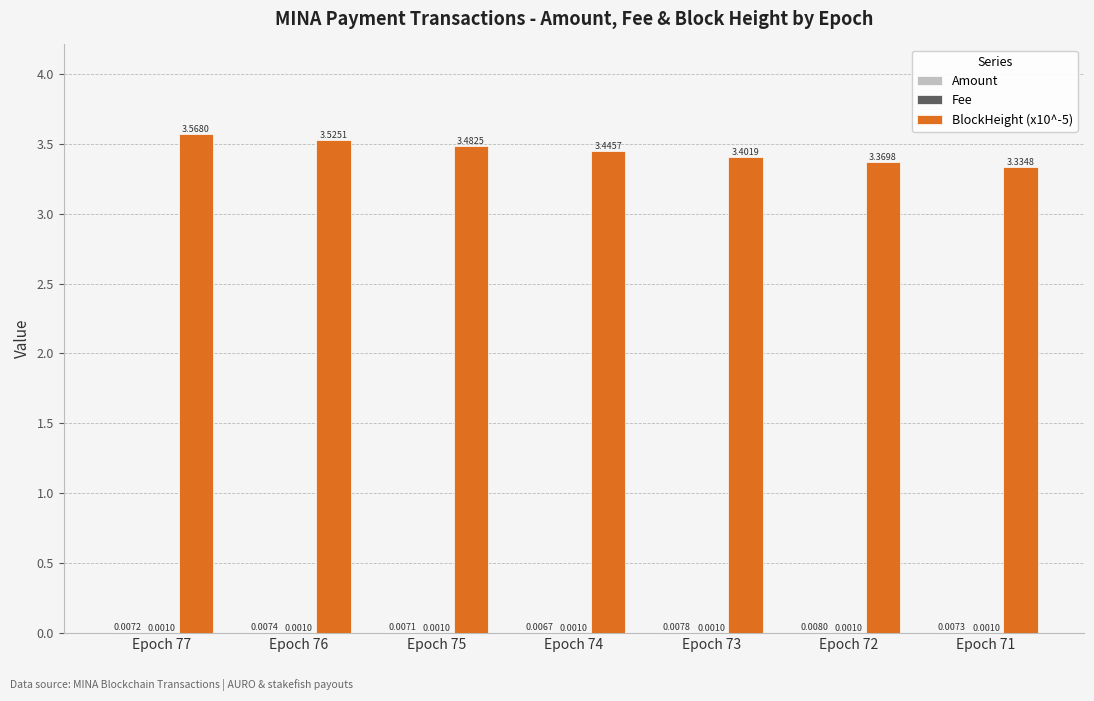

What is the sum of the BlockHeight (x10^-5) values at Epoch 73 and Epoch 77?

7.0